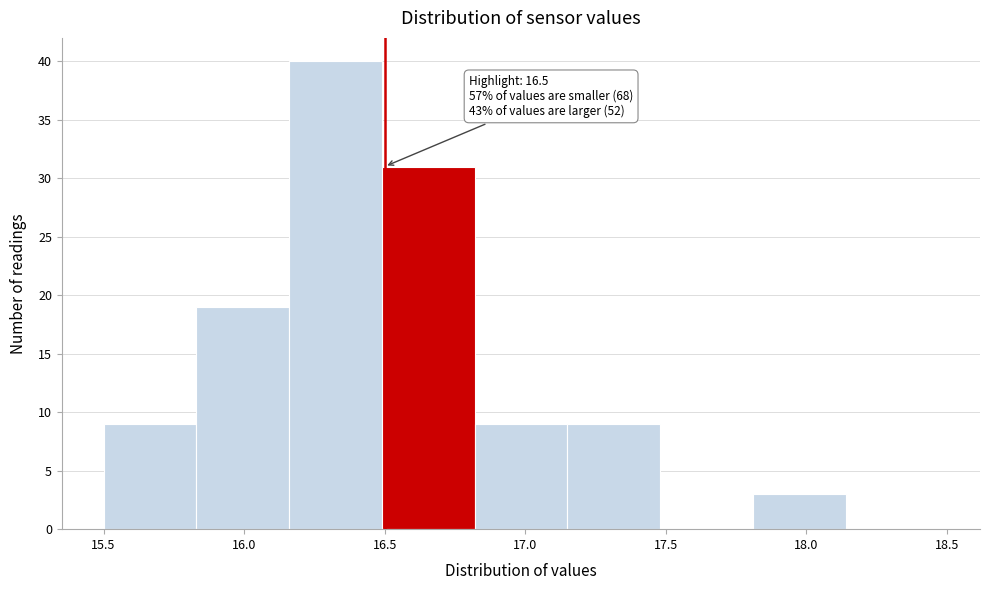

Which range on the x-axis has the tallest bar?

16.16 to 16.49